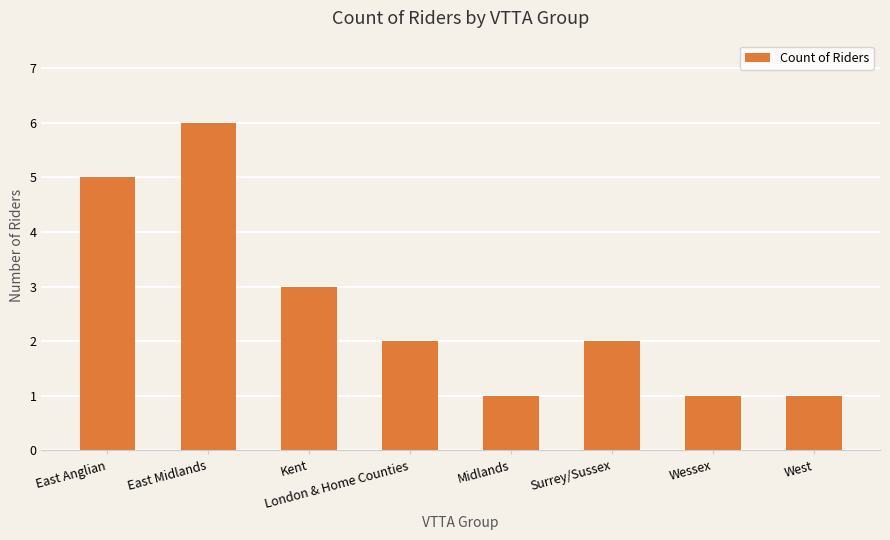

How many values are between 1 and 5?

7